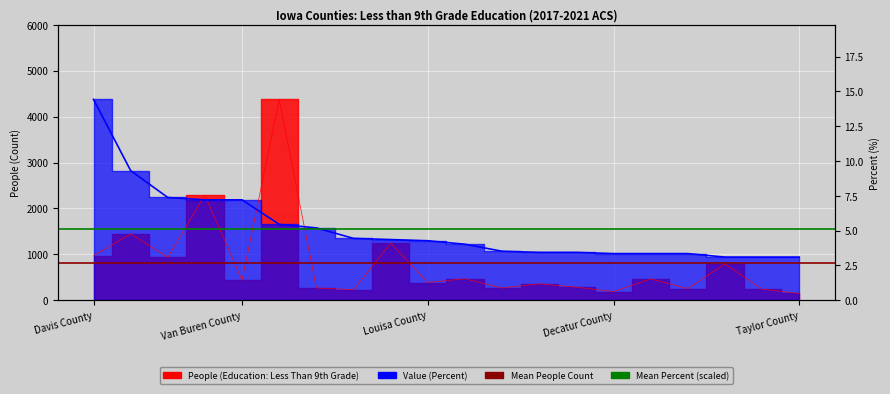

Is it true that Mean People Count equals 367.7 at Van Buren County?

False